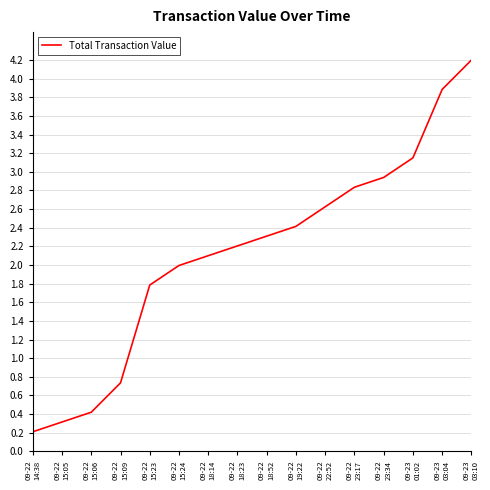

What is the maximum value shown in the chart?

4.2